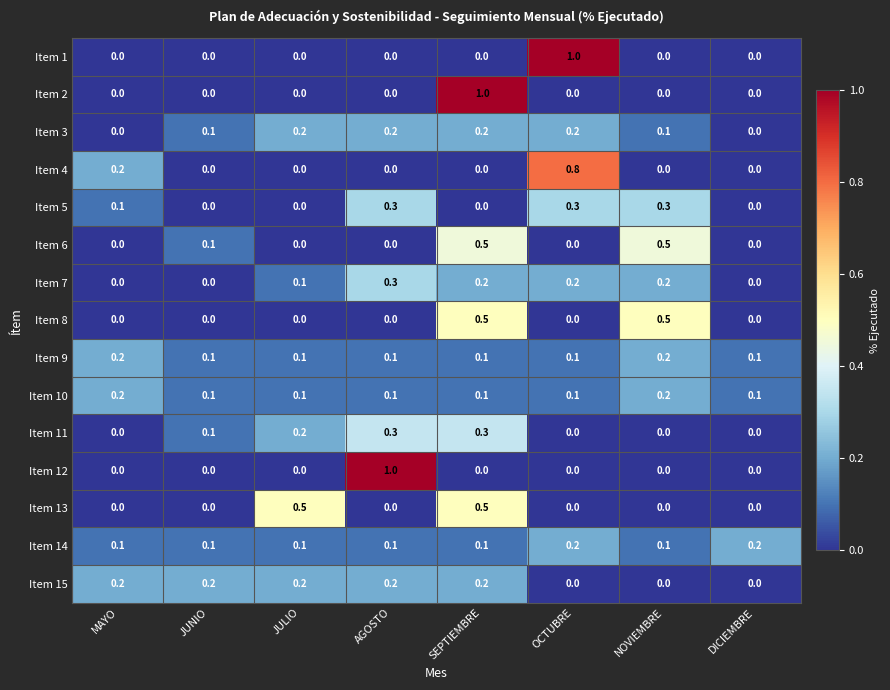

What is the difference between the highest and lowest values at NOVIEMBRE?

0.5